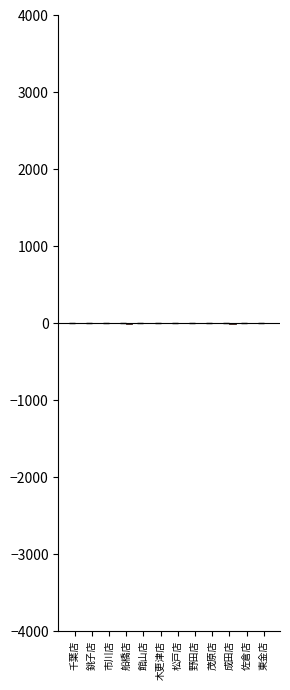

Count the number of categories in the chart.

12